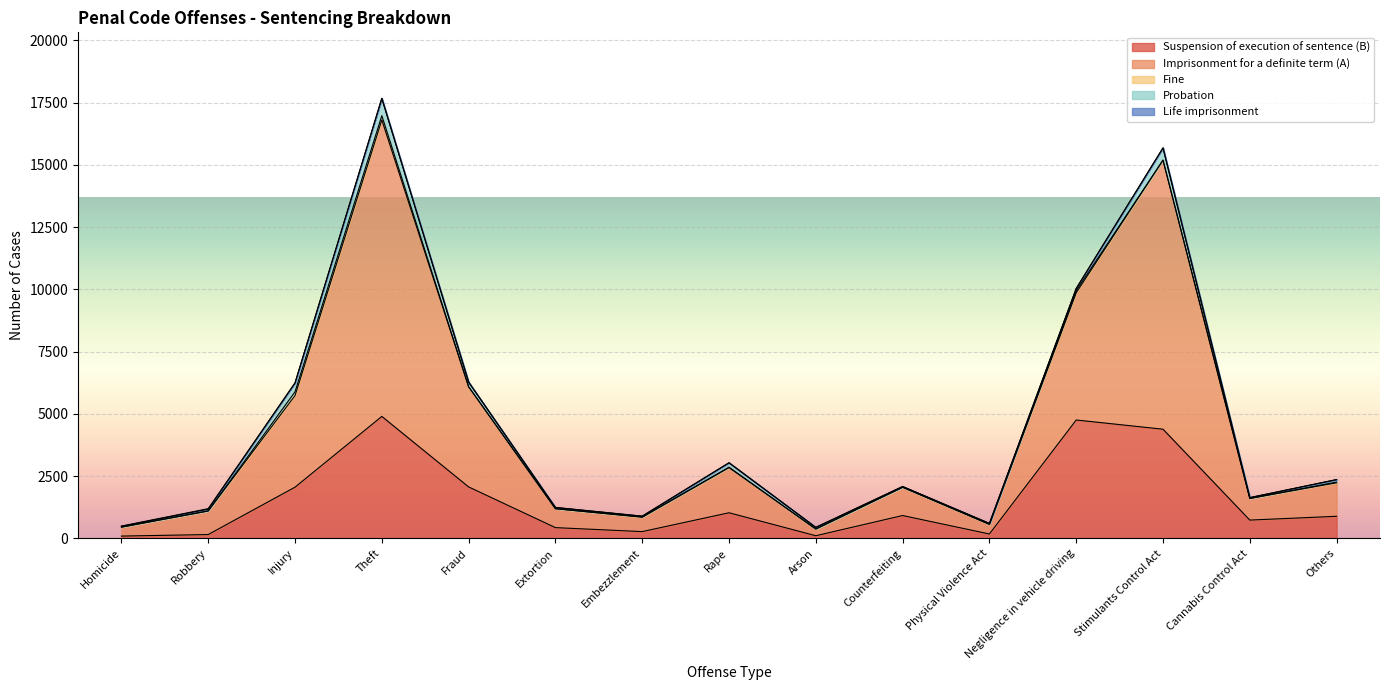

The Life imprisonment series shows 0 at Fraud. True or false?

True